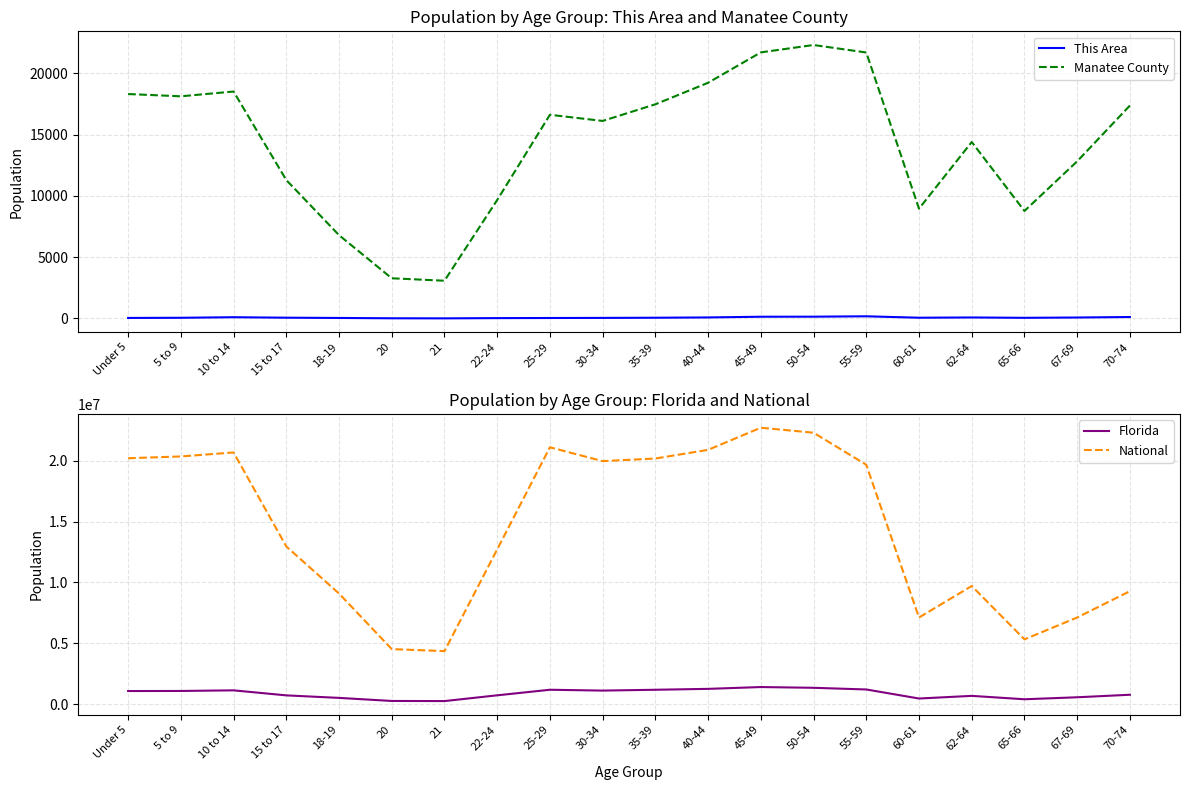

Which series has the largest range (max minus min)?

National